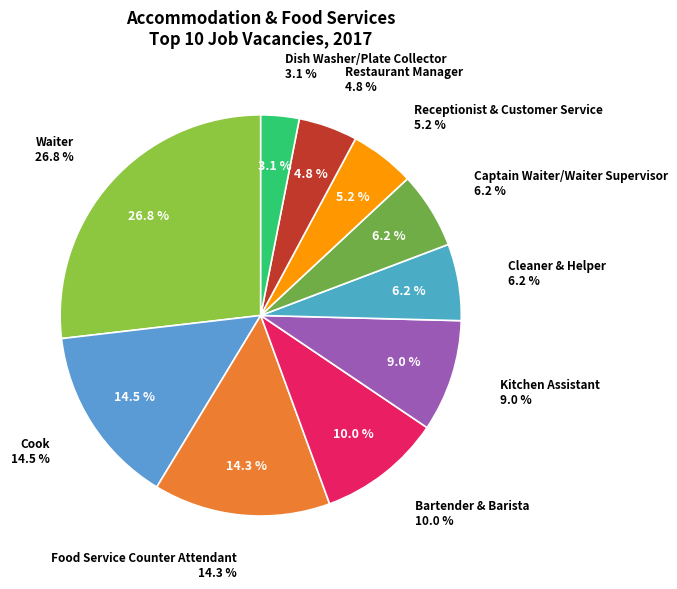

How many segments does this pie chart have?

10